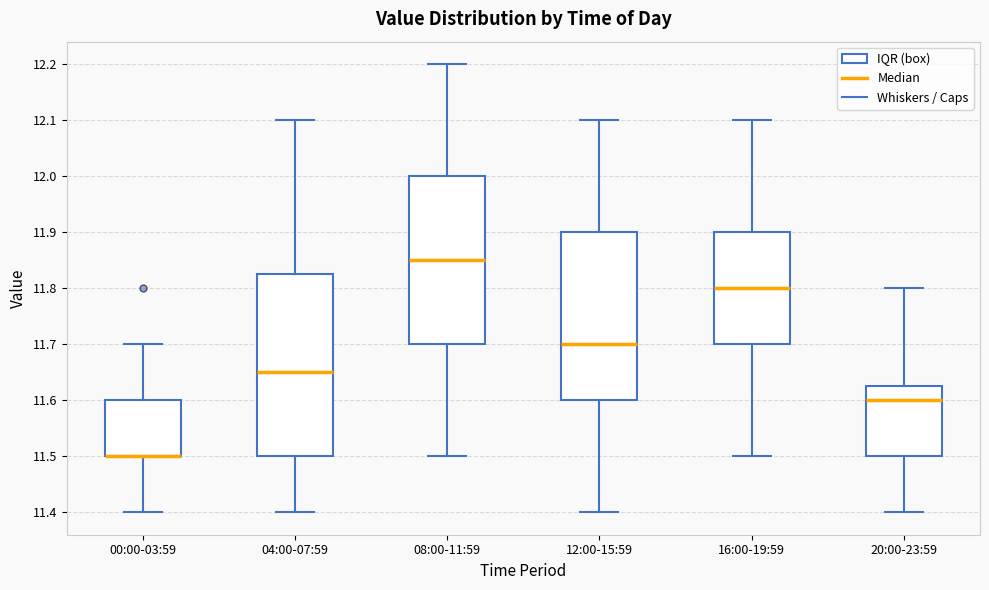

Reading left to right, transcribe this box plot: for each box, give where its median line is, the range the box spans, and where its two whiskers end, as read against the y-axis. The values are not printed on the chart, so give them approximately, as read against the axis.

00:00-03:59: median 11.50 (drawn on the box's lower edge), box 11.50 to 11.60, whiskers 11.40 to 11.70
04:00-07:59: median 11.65, box 11.50 to 11.83, whiskers 11.40 to 12.10
08:00-11:59: median 11.85, box 11.70 to 12.00, whiskers 11.50 to 12.20
12:00-15:59: median 11.70, box 11.60 to 11.90, whiskers 11.40 to 12.10
16:00-19:59: median 11.80, box 11.70 to 11.90, whiskers 11.50 to 12.10
20:00-23:59: median 11.60, box 11.50 to 11.63, whiskers 11.40 to 11.80